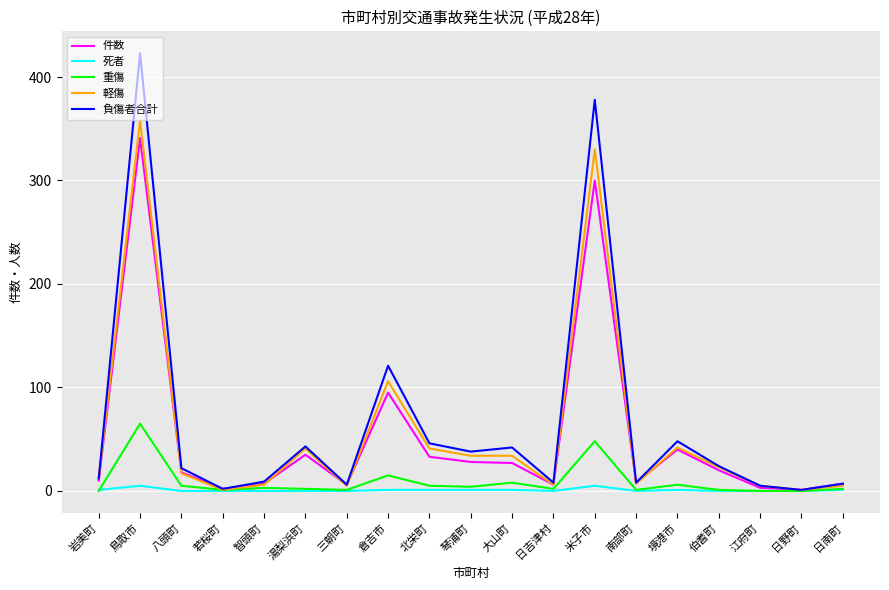

What are all the series names shown in the legend?

件数, 死者, 重傷, 軽傷, 負傷者合計